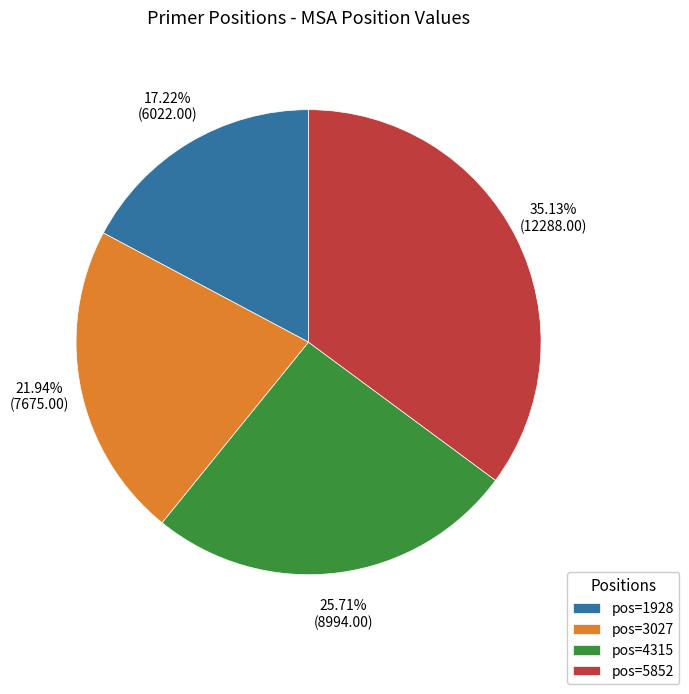

Rank the categories by value from highest to lowest.

pos=5852, pos=4315, pos=3027, pos=1928